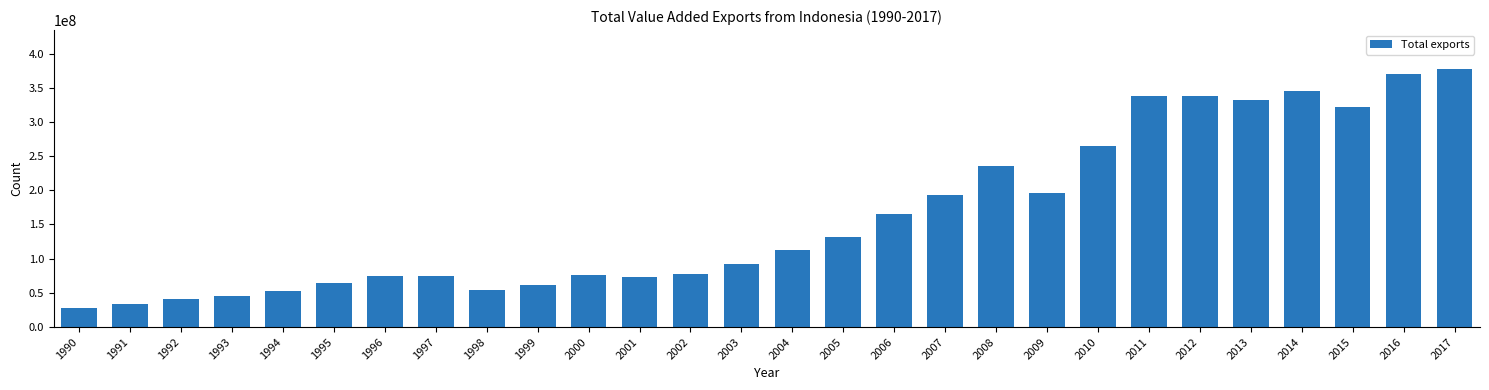

What is the value of the 16th bar from the left?

131087844.2